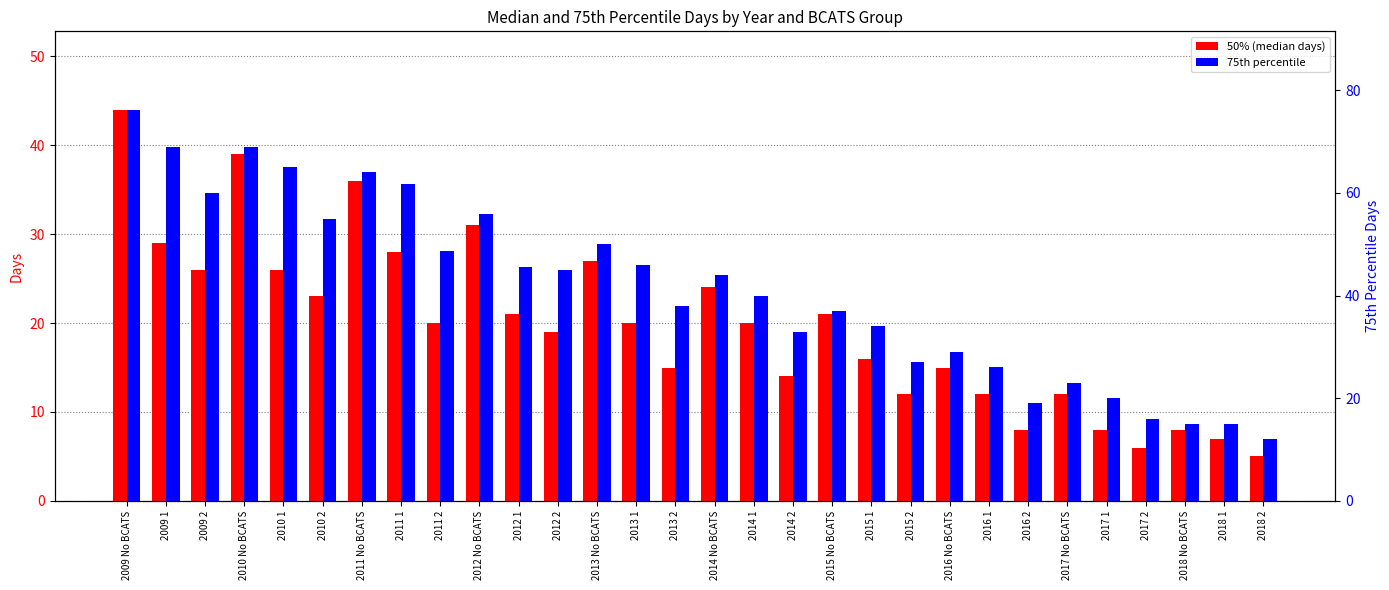

Which series has the largest range (max minus min)?

75th percentile